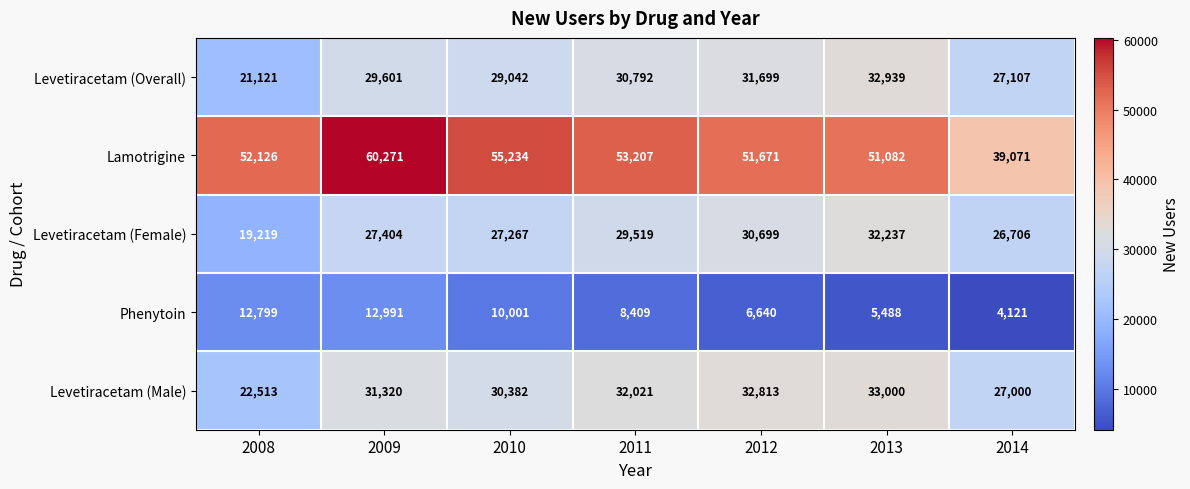

At how many categories does at least one series exceed 32287?

7